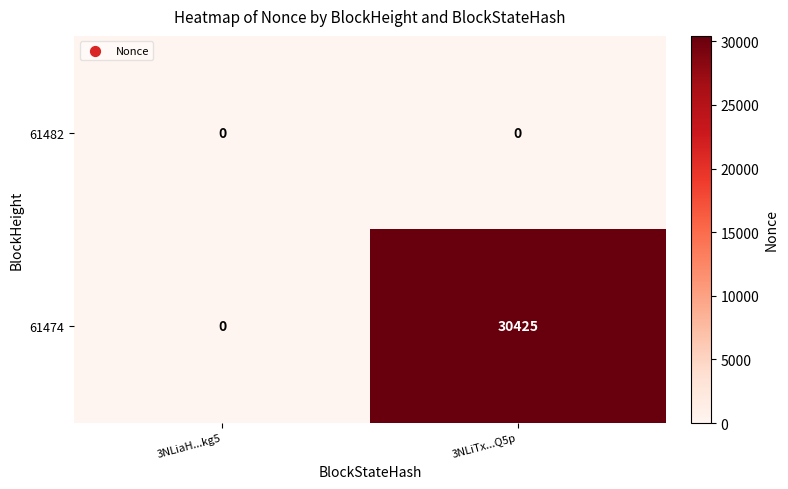

The 61474 series shows 30425 at 3NLiTx...Q5p. True or false?

True